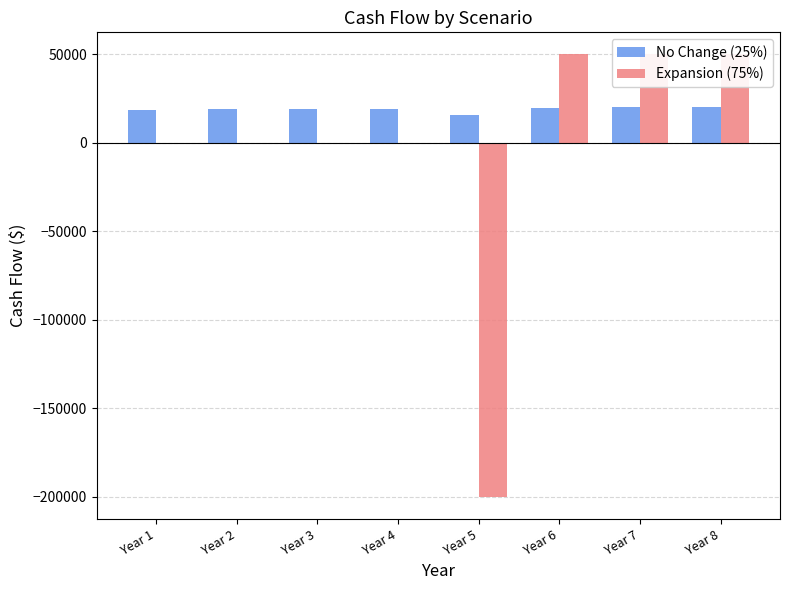

Reading left to right, extract all data points from this chart.

No Change (25%): 18771.5	18924.2	19084.0	19251.4	15926.6	19855.1	20047.5	20249.1
Expansion (75%): 0.0	0.0	0.0	0.0	-200000.0	50000.0	50000.0	50000.0